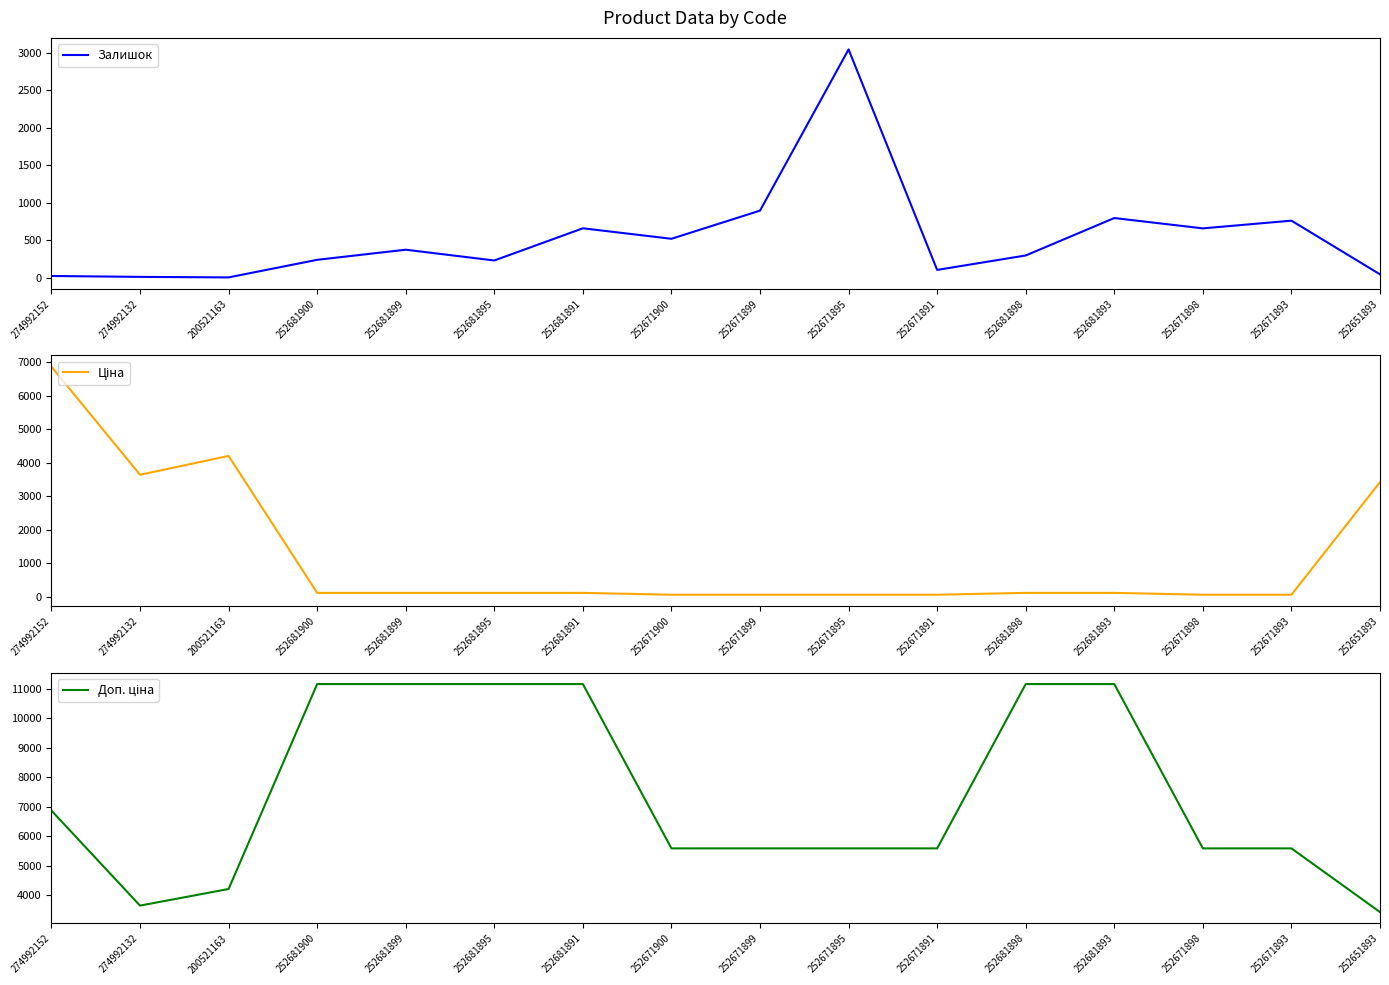

The value of Ціна at 274992132 is 3640.8. True or false?

True